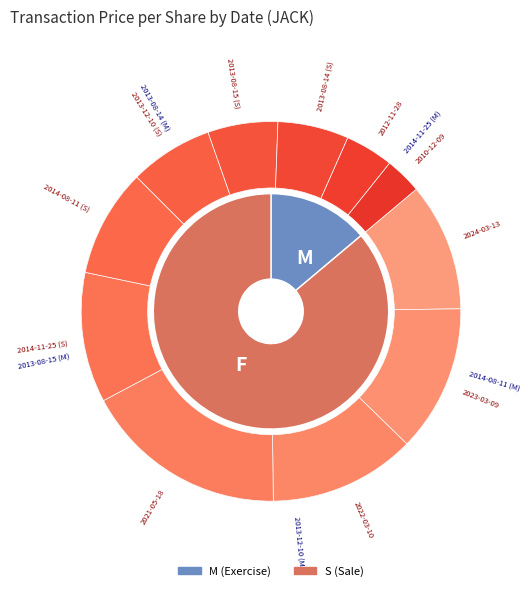

To the nearest percent, what is the difference between the largest and smallest slice percentages?

13%